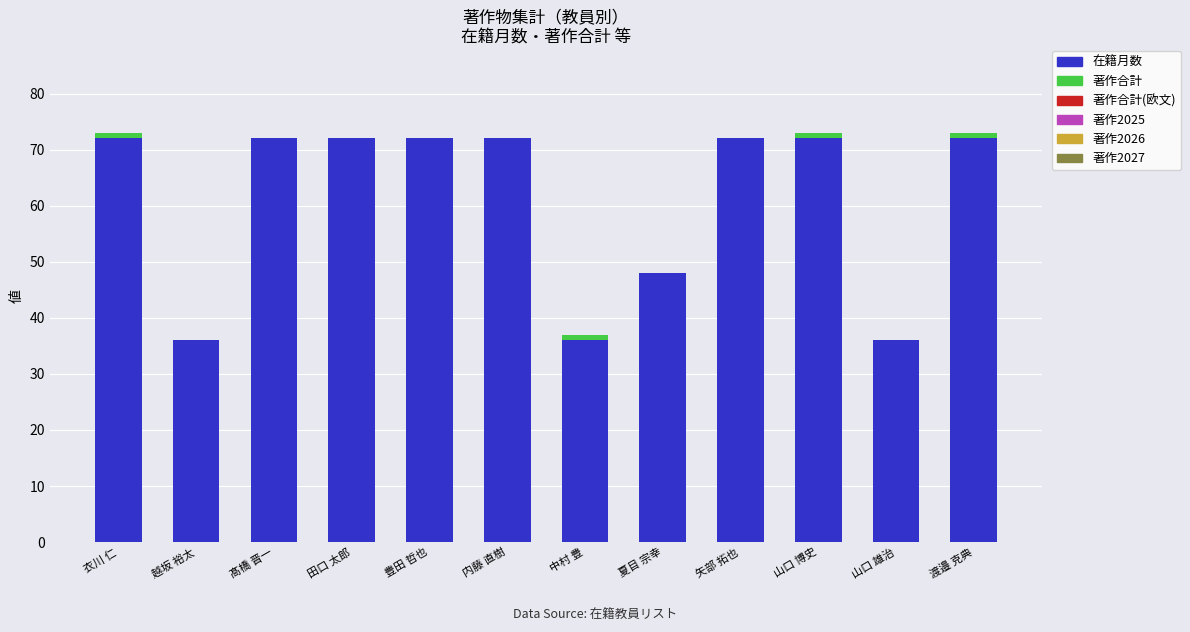

The 在籍月数 series shows 34 at 髙橋 晋一. True or false?

False